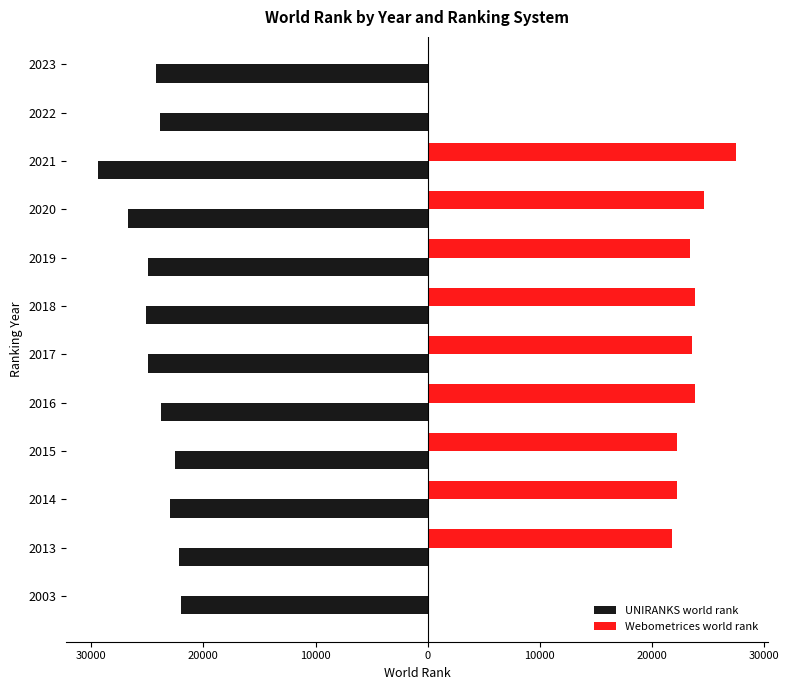

How many data points does each series have?

12